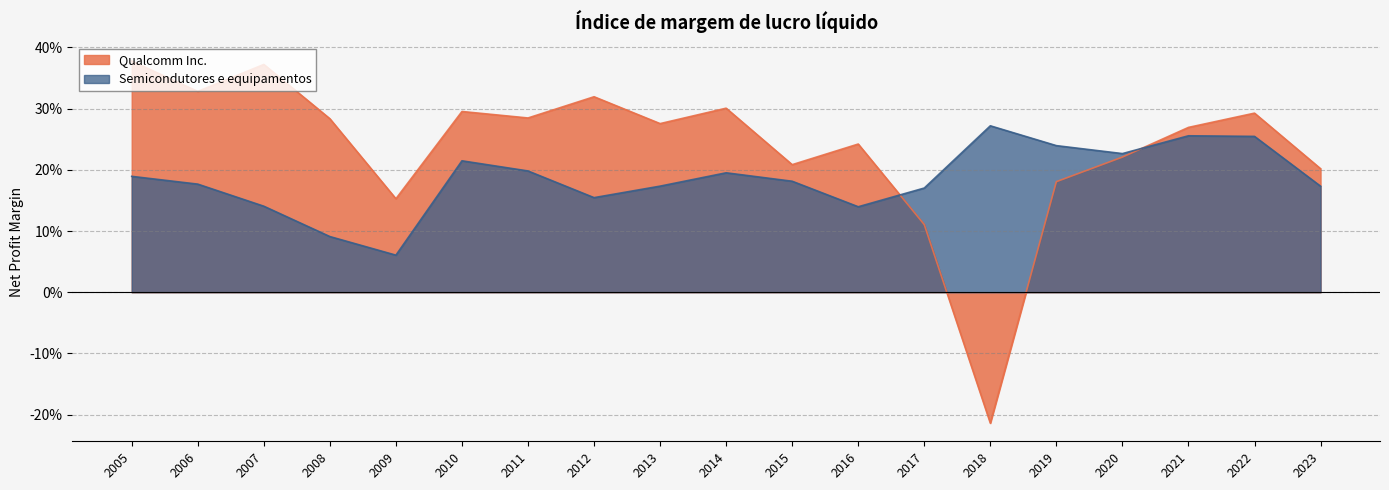

How many values in Qualcomm Inc. are above zero?

18